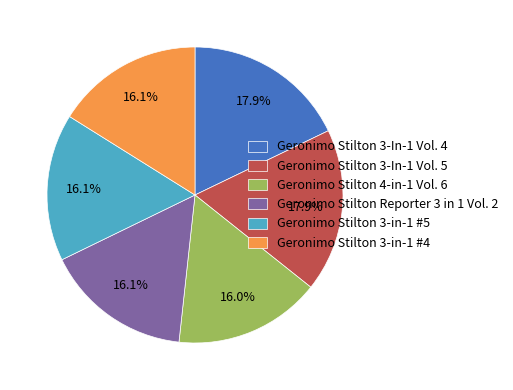

Approximately how many times larger is the value at Geronimo Stilton 4-in-1 Vol. 6 compared to Geronimo Stilton 3-In-1 Vol. 4?

0.9